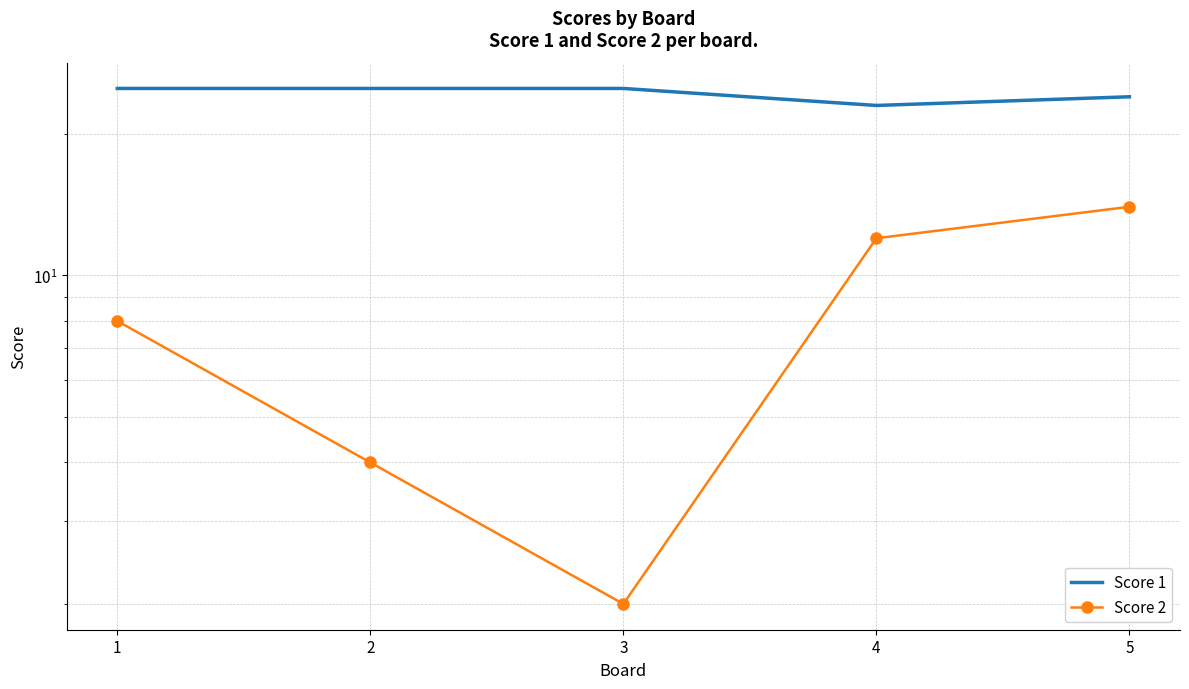

Where does the Score 2 series first go above 8?

4